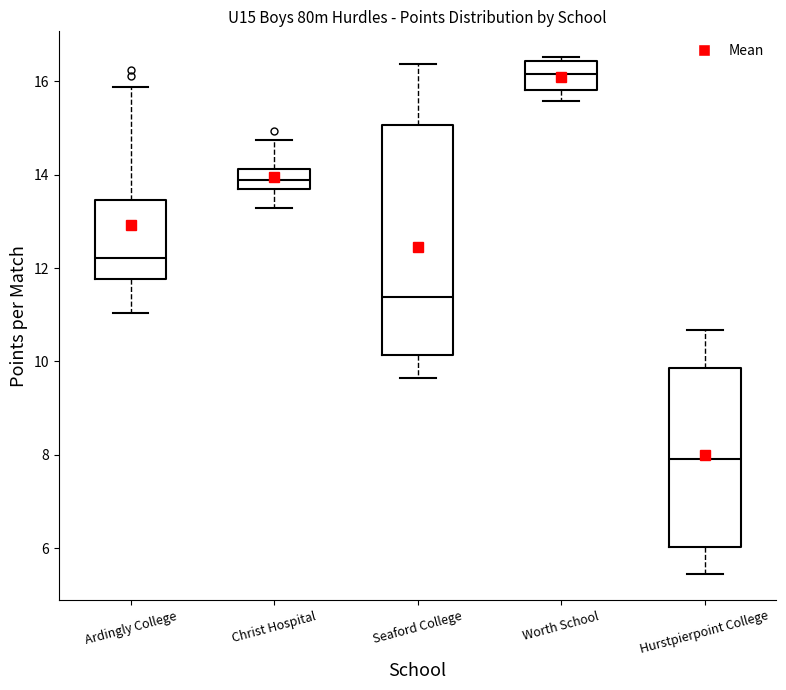

Reading left to right, read every box against the y-axis: the position of its median line, the range the box covers, and the ends of its whiskers. The values are not printed on the chart, so give them approximately, as read against the axis.

Ardingly College: median 12.2, box 11.8 to 13.4, whiskers 11.0 to 15.8
Christ Hospital: median 13.8, box 13.6 to 14.2, whiskers 13.2 to 14.8
Seaford College: median 11.4, box 10.2 to 15.0, whiskers 9.6 to 16.4
Worth School: median 16.2, box 15.8 to 16.4, whiskers 15.6 to 16.6
Hurstpierpoint College: median 8.0, box 6.0 to 9.8, whiskers 5.4 to 10.6